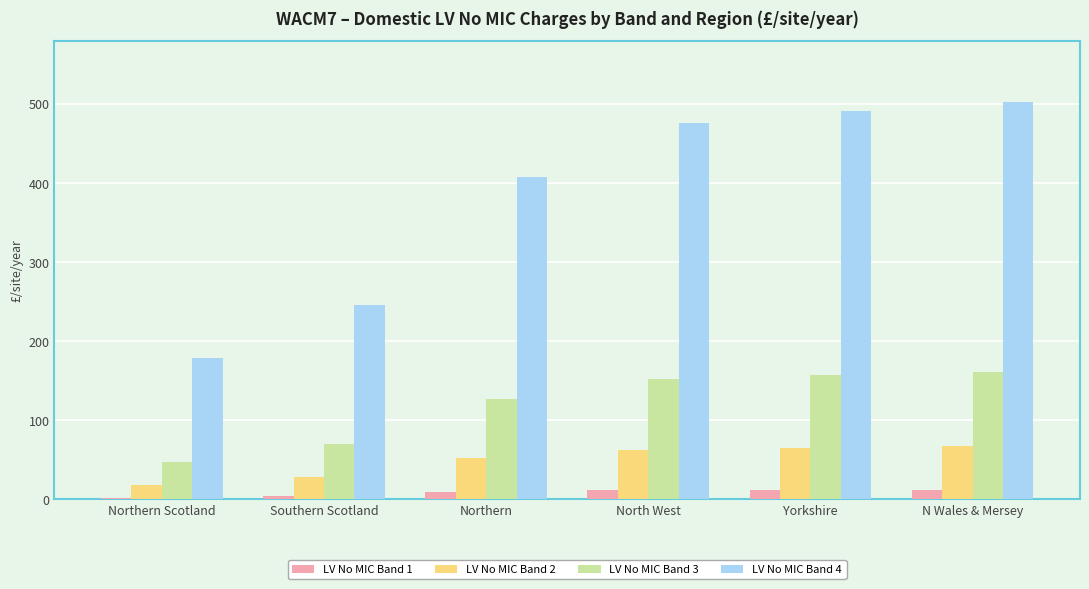

The value of LV No MIC Band 3 at Southern Scotland is 70.7. True or false?

True